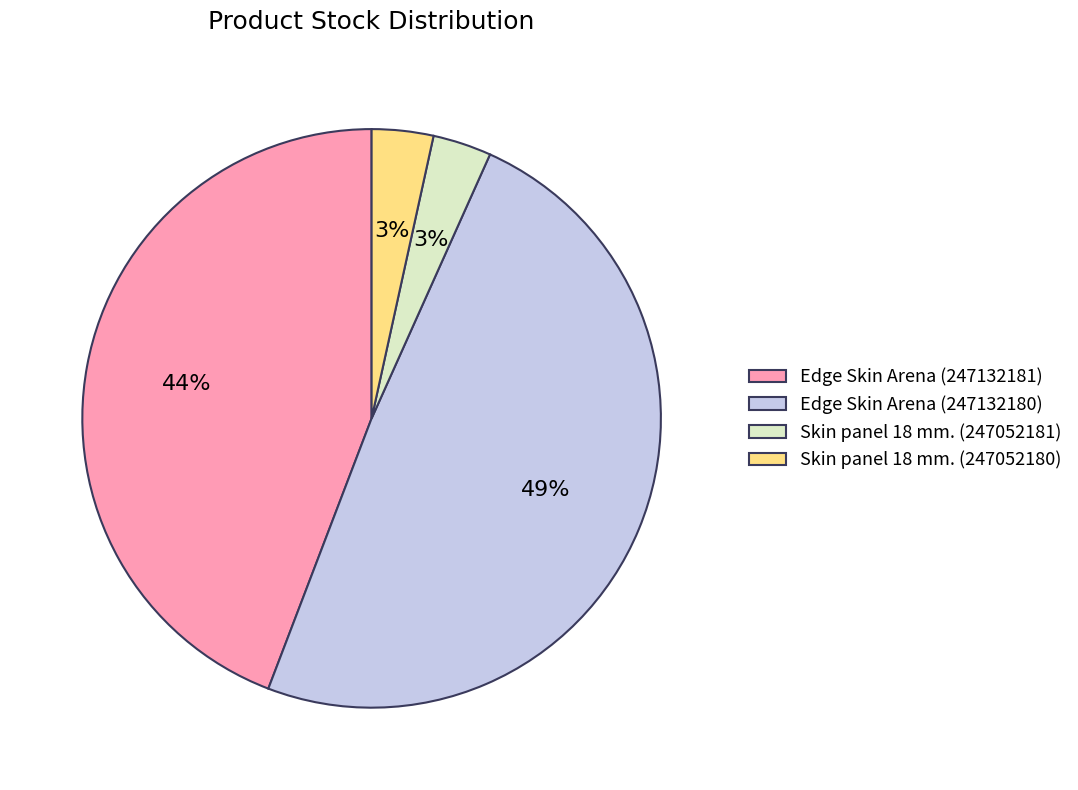

Which slice is the largest?

Edge Skin Arena (247132180)